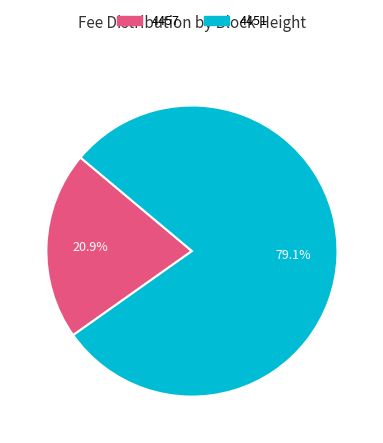

Between 4451 and 4457, which is larger?

4451